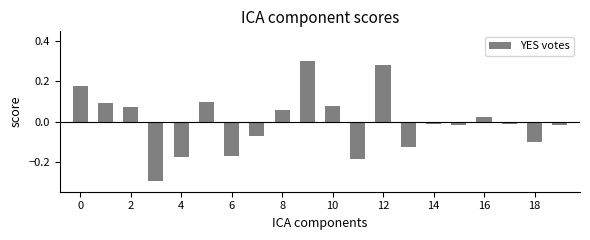

What is the smallest value displayed?

-0.3